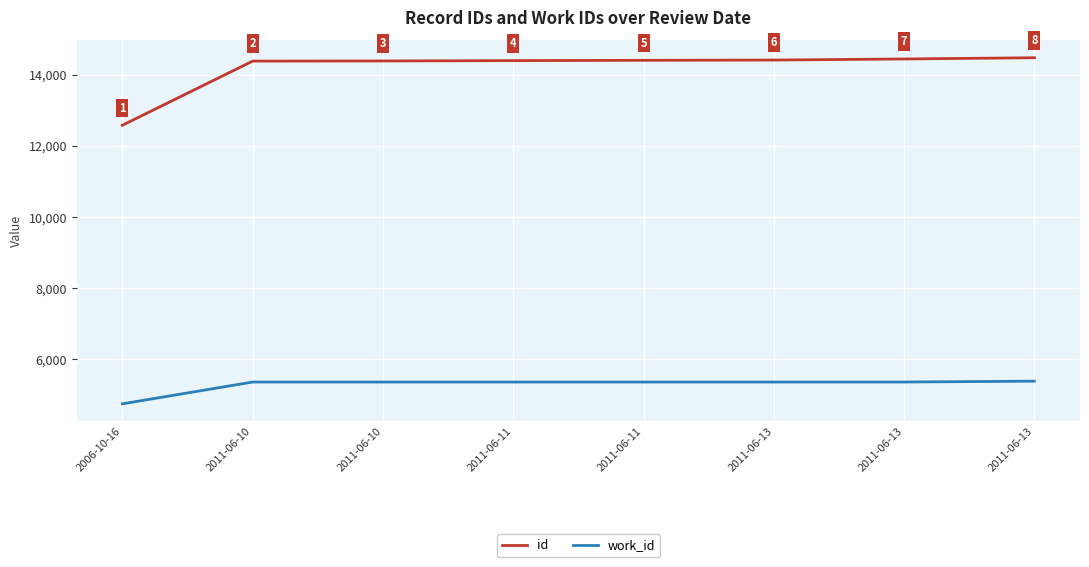

Reading right to left, list all the values displayed in this chart.

id: 2011-06-13=14477	2011-06-13=14442	2011-06-13=14412	2011-06-11=14404	2011-06-11=14396	2011-06-10=14386	2011-06-10=14382	2006-10-16=12580
work_id: 2011-06-13=5390	2011-06-13=5366	2011-06-13=5366	2011-06-11=5366	2011-06-11=5366	2011-06-10=5366	2011-06-10=5366	2006-10-16=4753